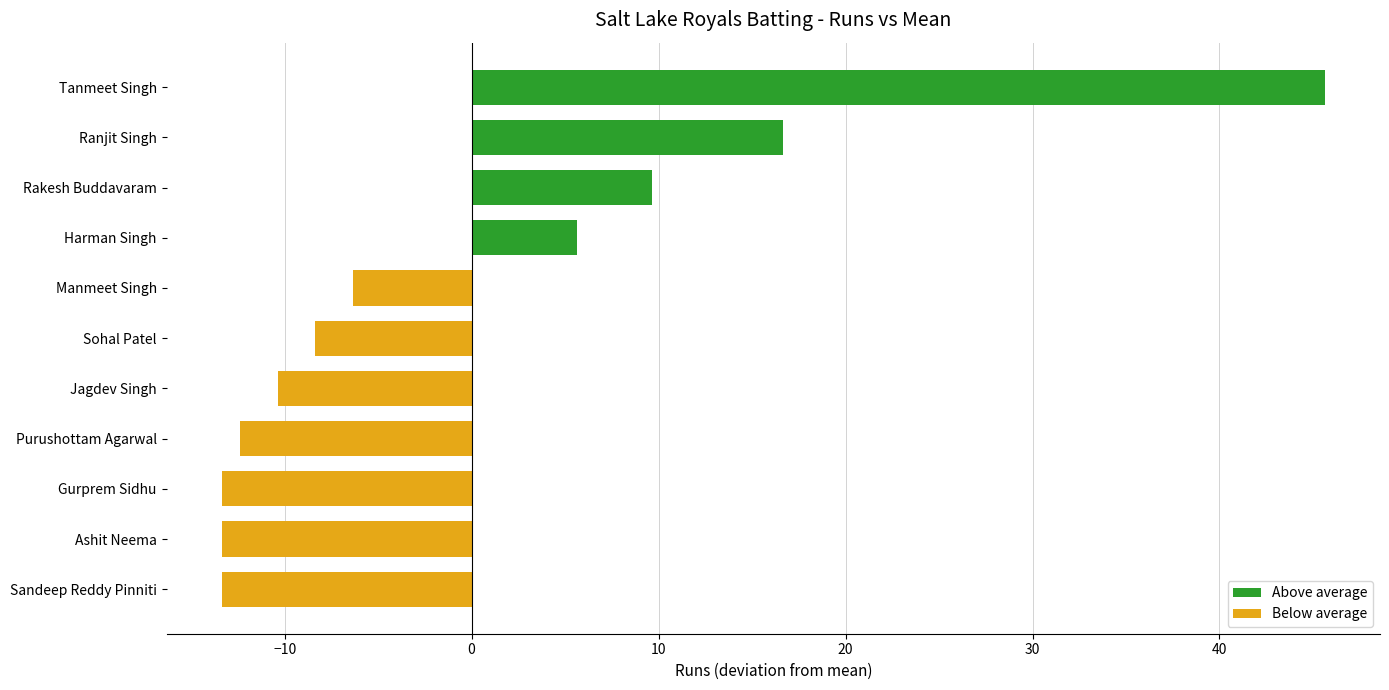

The chart shows a value of -13.4 at Sandeep Reddy Pinniti. True or false?

True